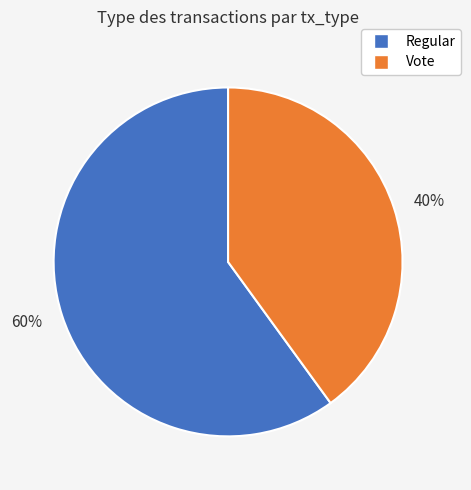

Between 40% and 60%, which is larger?

60%